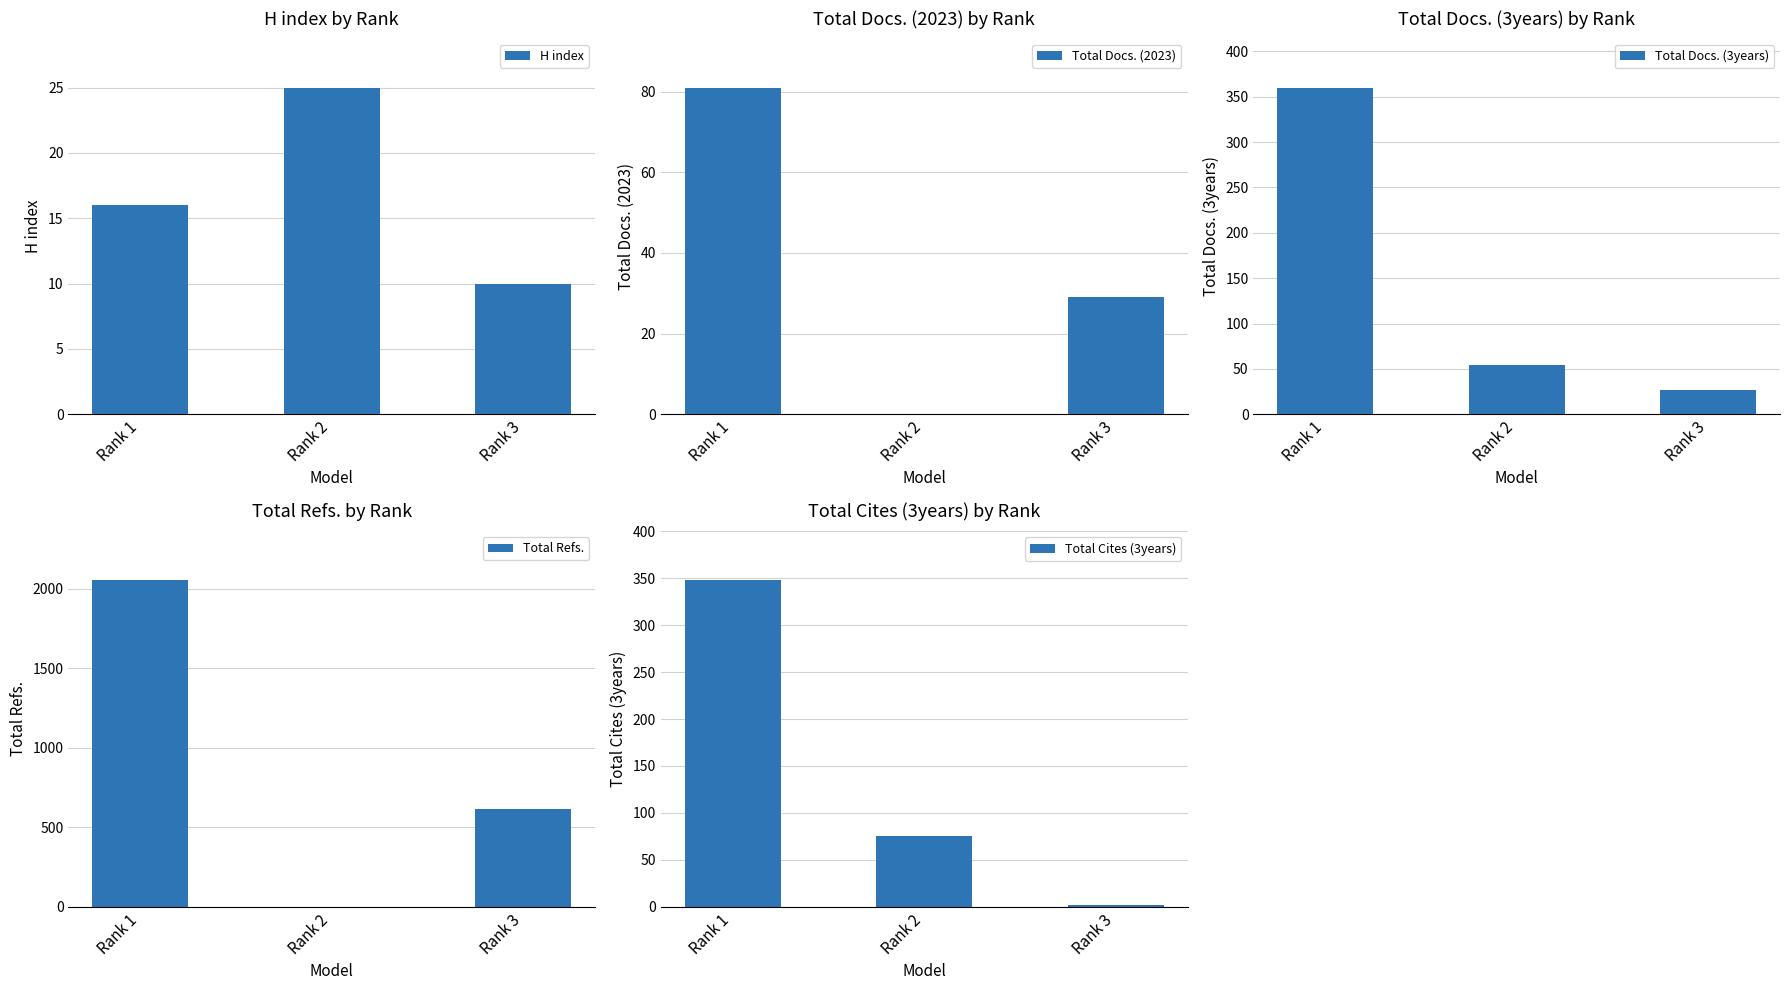

Between Rank 2 and Rank 3, which series saw the biggest shift?

Total Refs.